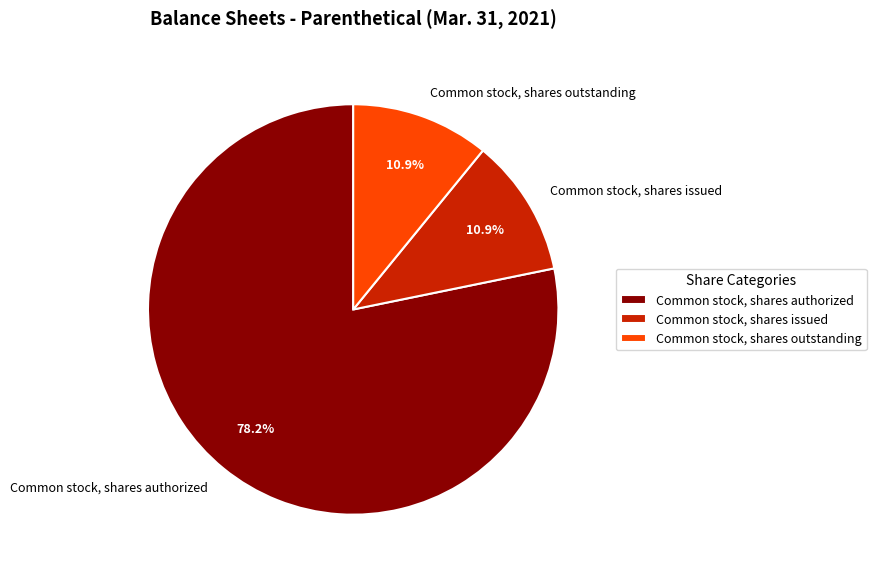

Which has a higher value, Common stock, shares authorized or Common stock, shares issued?

Common stock, shares authorized